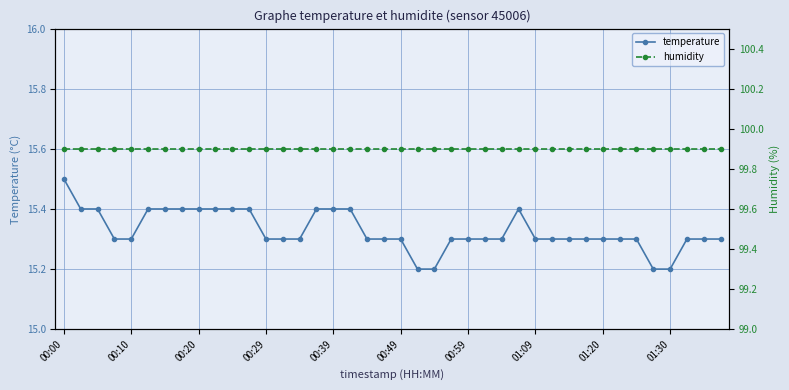

True or false: humidity and temperature cross at least once.

False